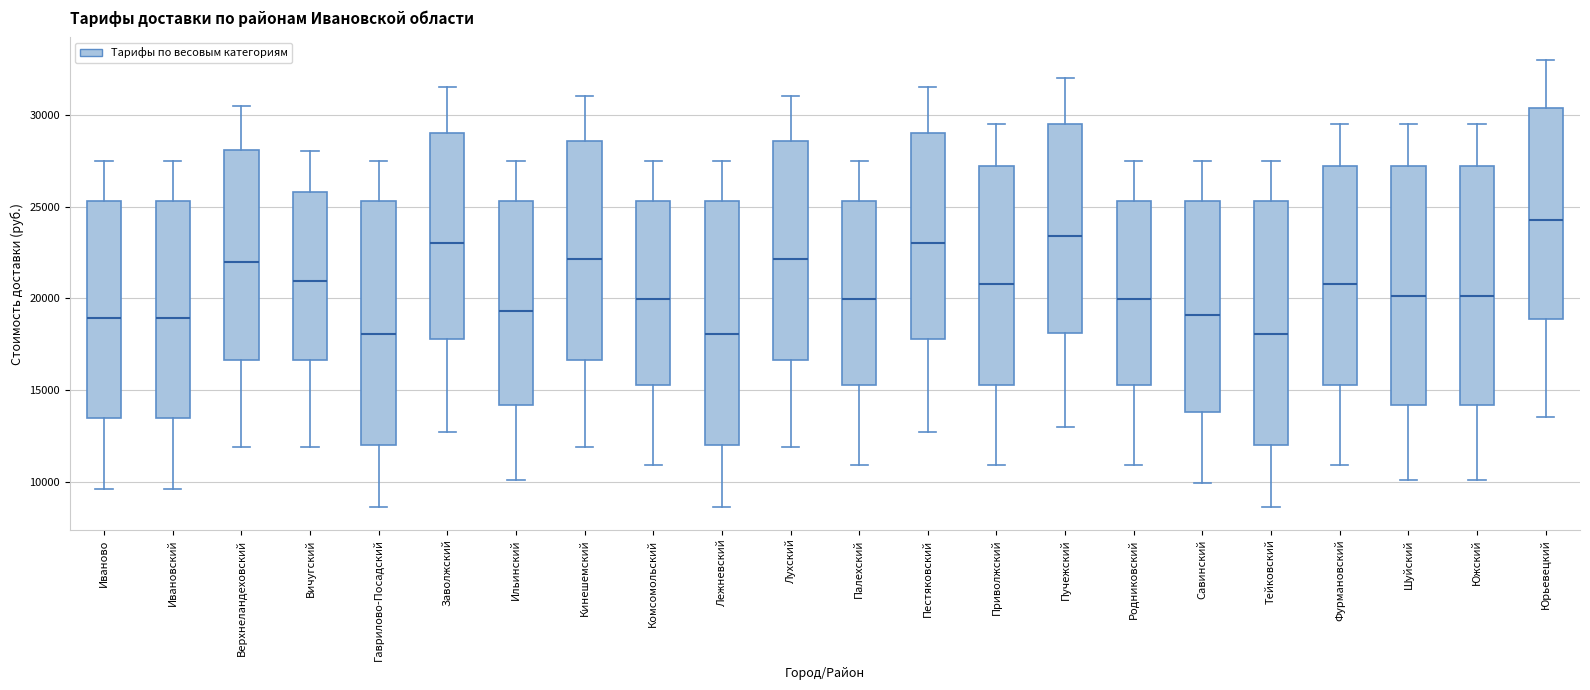

Reading left to right, transcribe this box plot: for each box, give where its median line is, the range the box spans, and where its two whiskers end, as read against the y-axis. The values are not printed on the chart, so give them approximately, as read against the axis.

Иваново: median 19000, box 13500 to 25500, whiskers 9500 to 27500
Ивановский: median 19000, box 13500 to 25500, whiskers 9500 to 27500
Верхнеландеховский: median 22000, box 16500 to 28000, whiskers 12000 to 30500
Вичугский: median 21000, box 16500 to 26000, whiskers 12000 to 28000
Гаврилово-Посадский: median 18000, box 12000 to 25500, whiskers 8500 to 27500
Заволжский: median 23000, box 18000 to 29000, whiskers 12500 to 31500
Ильинский: median 19500, box 14000 to 25500, whiskers 10000 to 27500
Кинешемский: median 22000, box 16500 to 28500, whiskers 12000 to 31000
Комсомольский: median 20000, box 15500 to 25500, whiskers 11000 to 27500
Лежневский: median 18000, box 12000 to 25500, whiskers 8500 to 27500
Лухский: median 22000, box 16500 to 28500, whiskers 12000 to 31000
Палехский: median 20000, box 15500 to 25500, whiskers 11000 to 27500
Пестяковский: median 23000, box 18000 to 29000, whiskers 12500 to 31500
Приволжский: median 21000, box 15500 to 27000, whiskers 11000 to 29500
Пучежский: median 23500, box 18000 to 29500, whiskers 13000 to 32000
Родниковский: median 20000, box 15500 to 25500, whiskers 11000 to 27500
Савинский: median 19000, box 14000 to 25500, whiskers 10000 to 27500
Тейковский: median 18000, box 12000 to 25500, whiskers 8500 to 27500
Фурмановский: median 21000, box 15500 to 27000, whiskers 11000 to 29500
Шуйский: median 20000, box 14000 to 27000, whiskers 10000 to 29500
Южский: median 20000, box 14000 to 27000, whiskers 10000 to 29500
Юрьевецкий: median 24500, box 19000 to 30500, whiskers 13500 to 33000